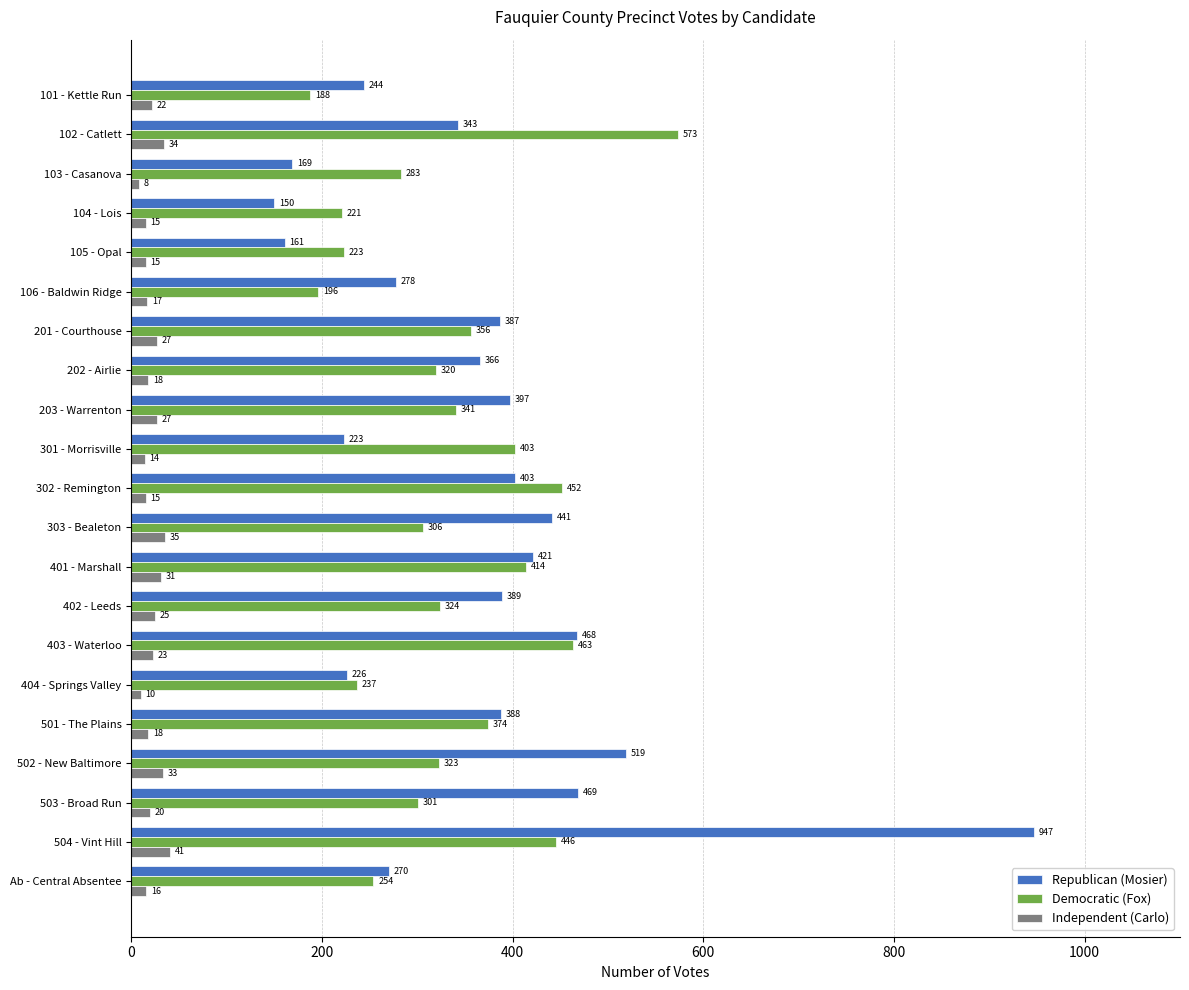

Which series has the largest total across all categories?

Republican (Mosier)